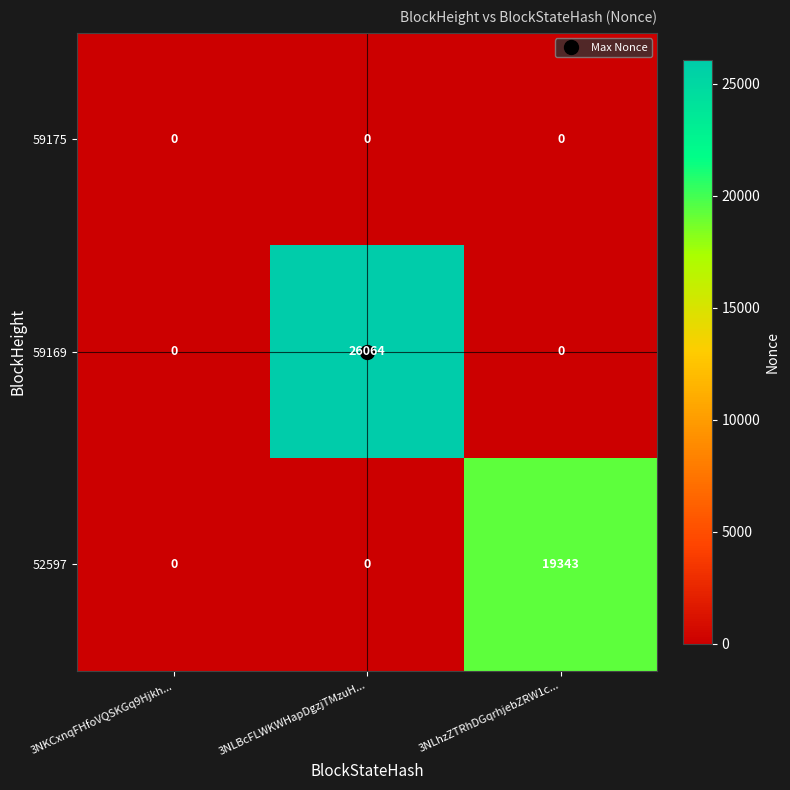

What is the sum of the 59169 values at 3NLBcFLWKWHapDgzjTMzuH... and 3NKCxnqFHfoVQSKGq9Hjkh...?

26064